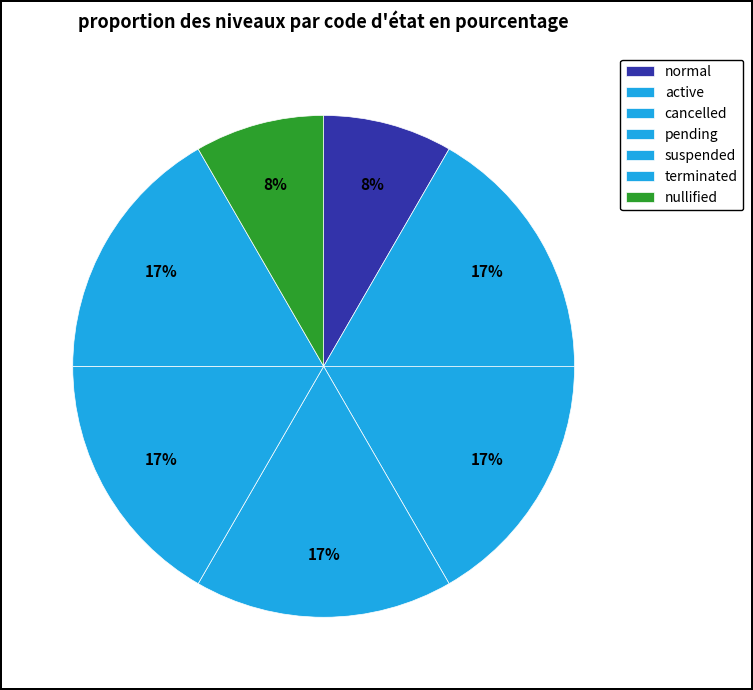

To the nearest percent, what percentage of the pie is pending?

17%